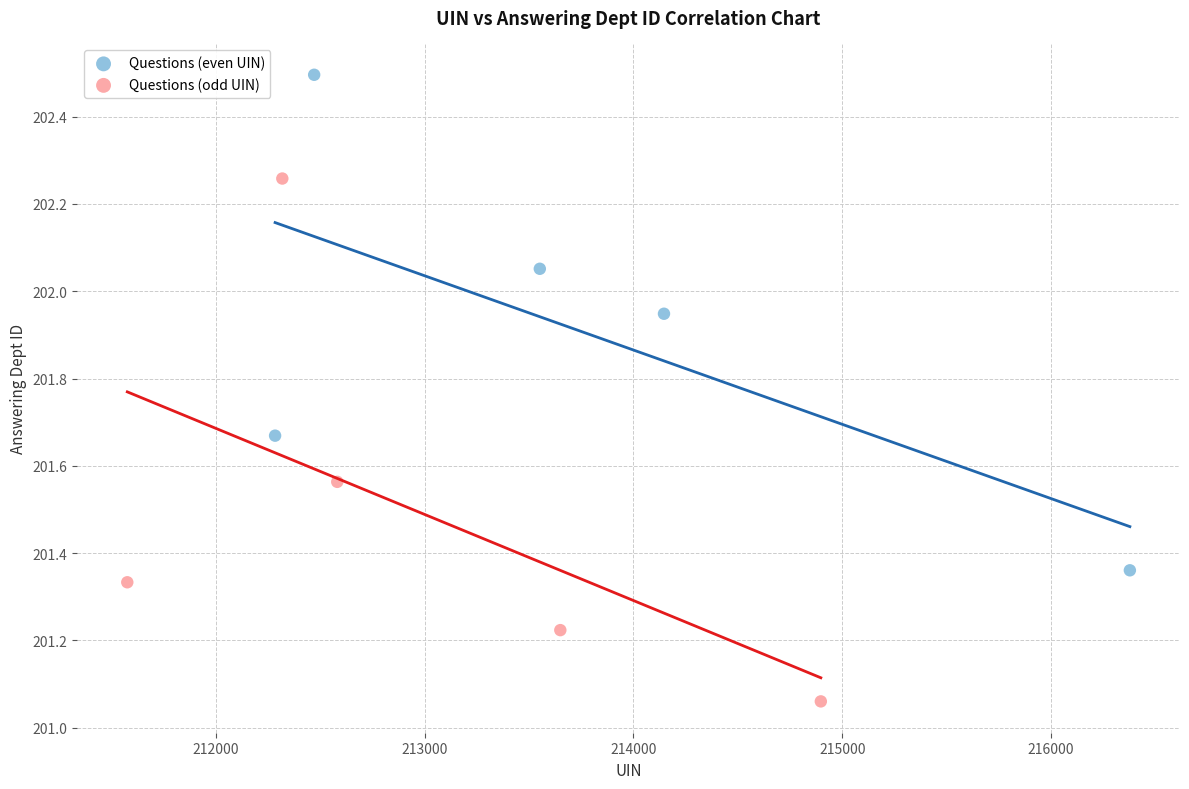

Which series reaches the maximum Y coordinate?

Questions (even UIN)